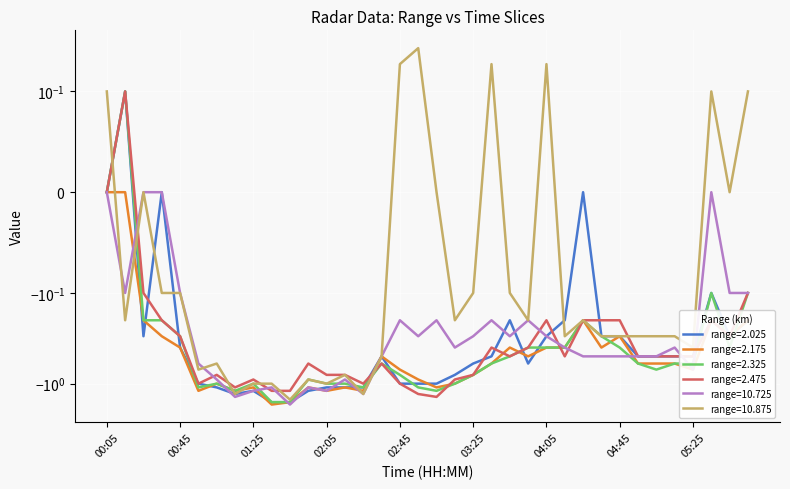

At how many categories does at least one series exceed -1?

32